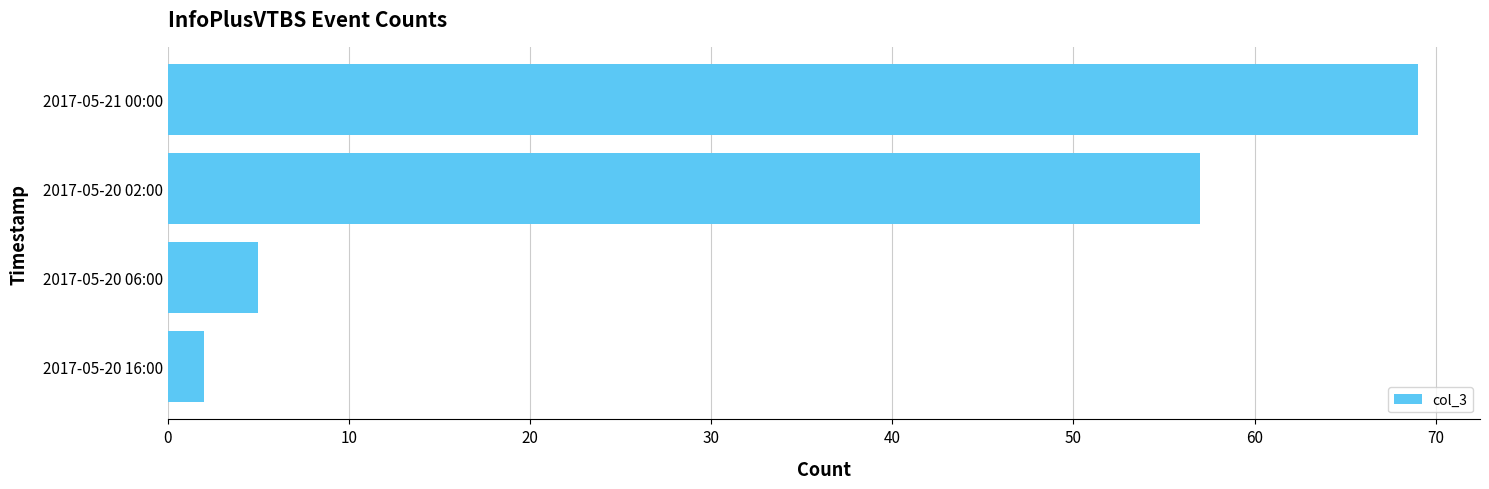

List the labels in order of value, smallest first.

2017-05-20 16:00, 2017-05-20 06:00, 2017-05-20 02:00, 2017-05-21 00:00